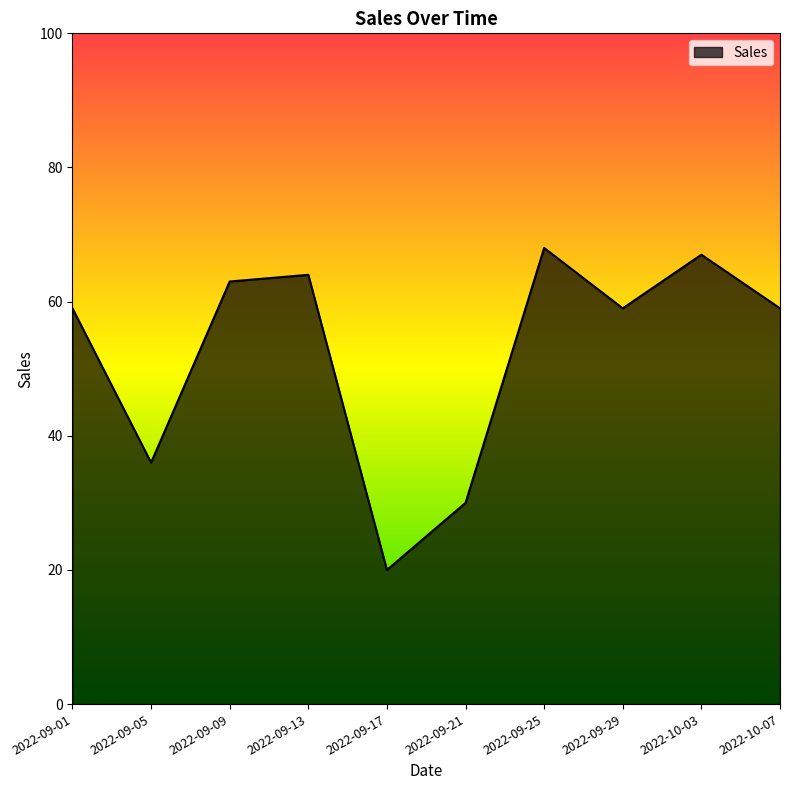

What position from the right is 2022-09-25?

4